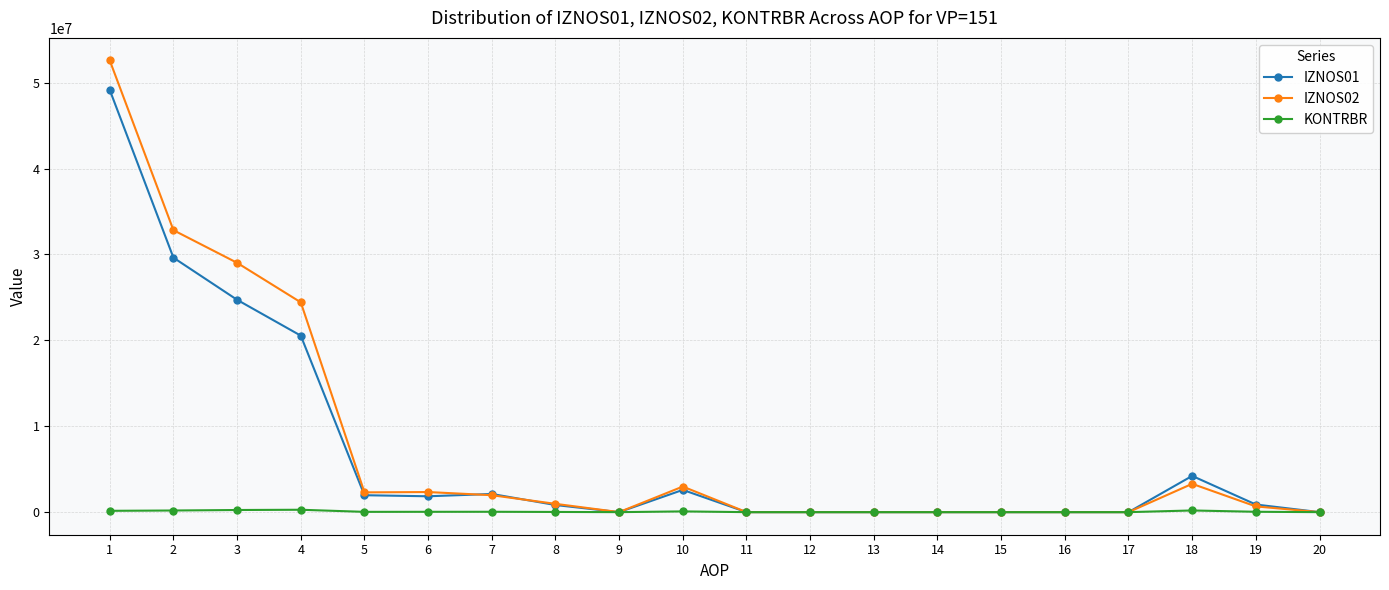

True or false: KONTRBR has more than 0 points higher than both neighbors.

True